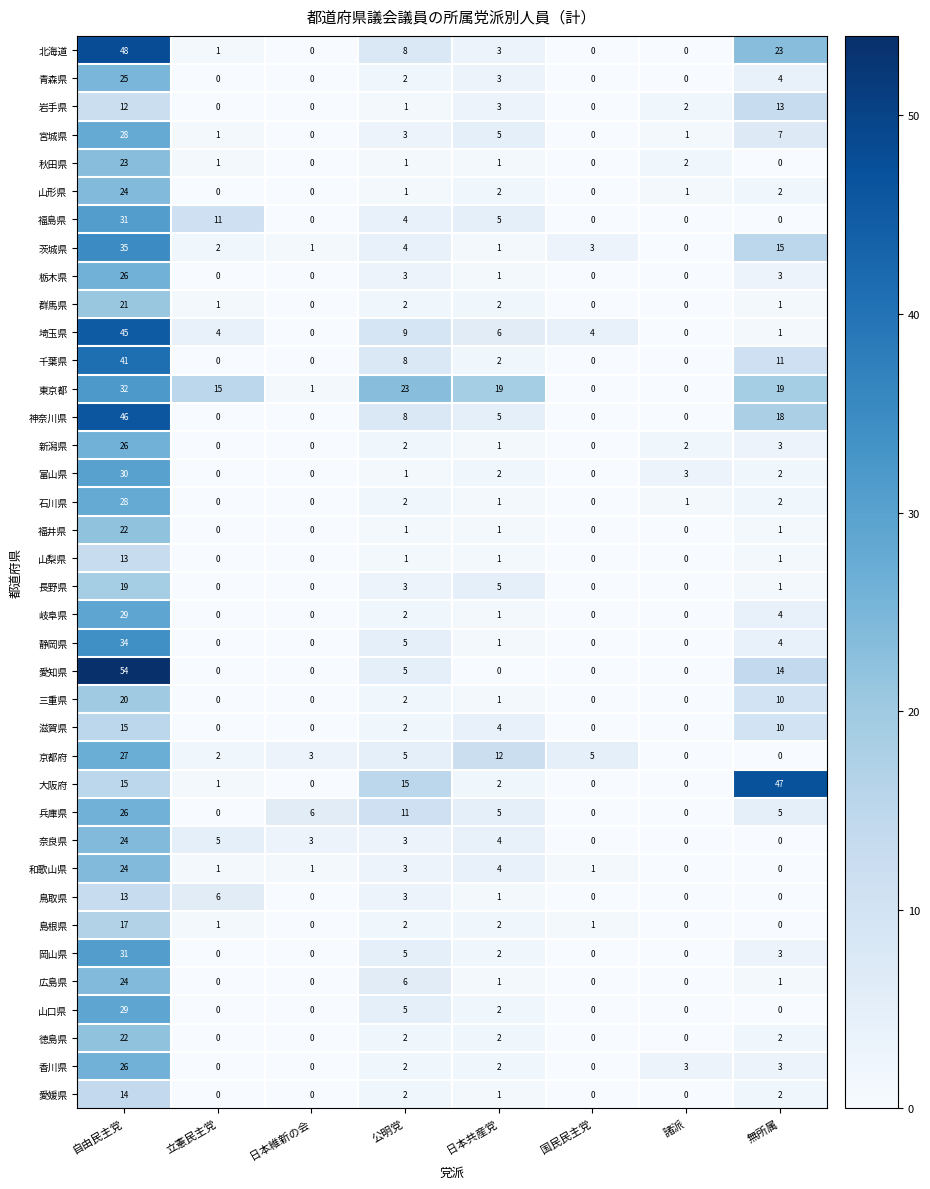

What is the greatest value displayed?

54